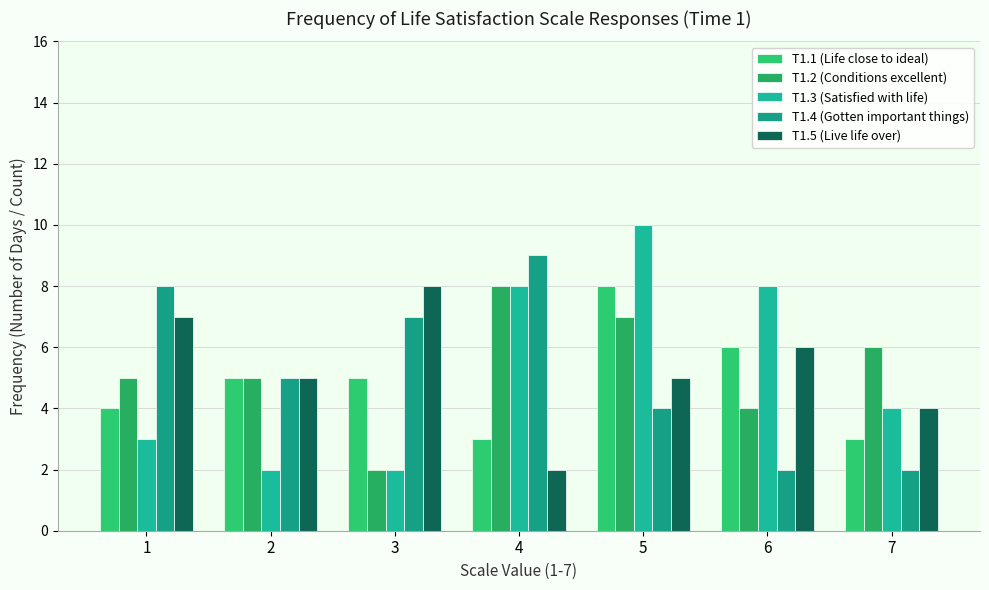

At which category is the sum across all series the highest?

5